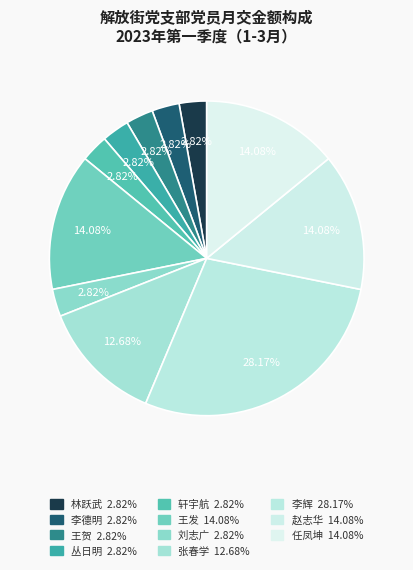

How many segments does this pie chart have?

11